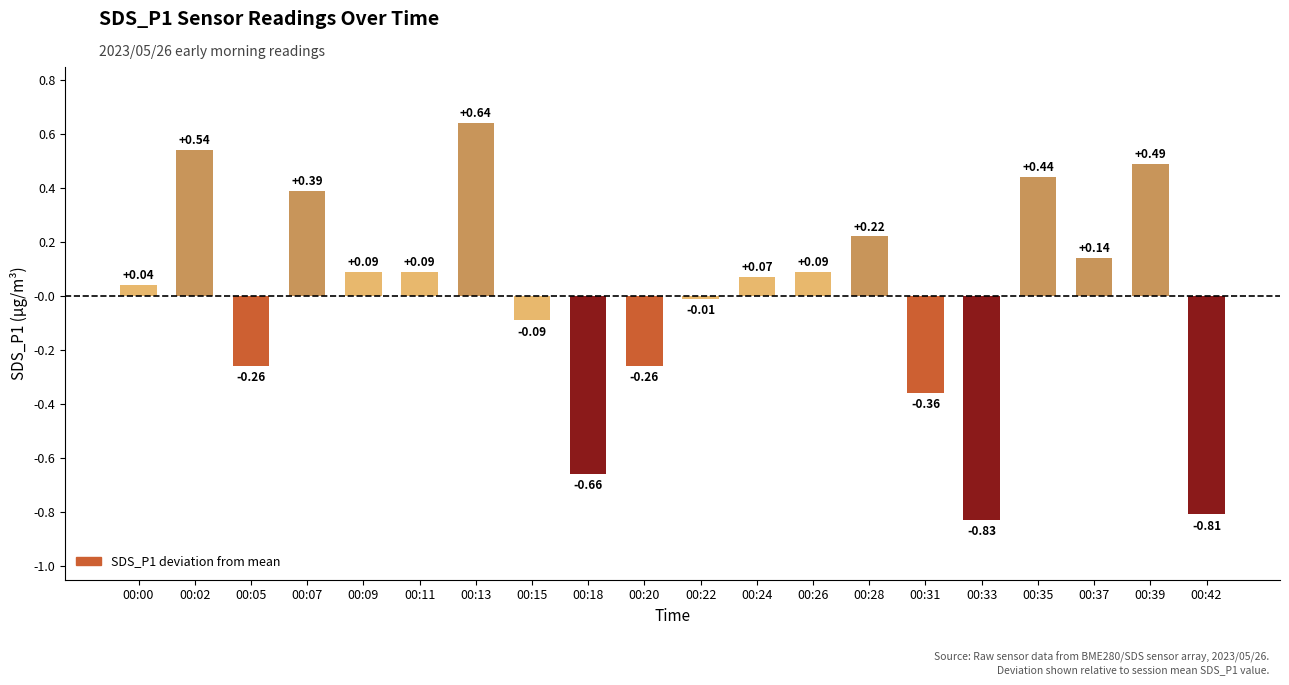

How many data points are above 0?

12